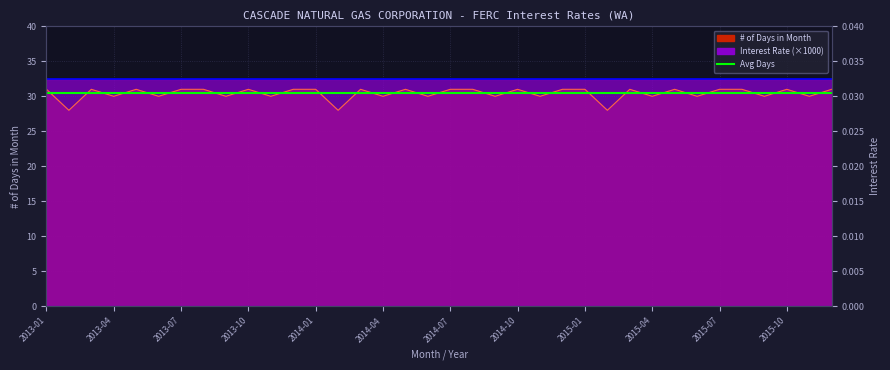

Which has a higher value, 2014-10 or 2015-09?

2014-10